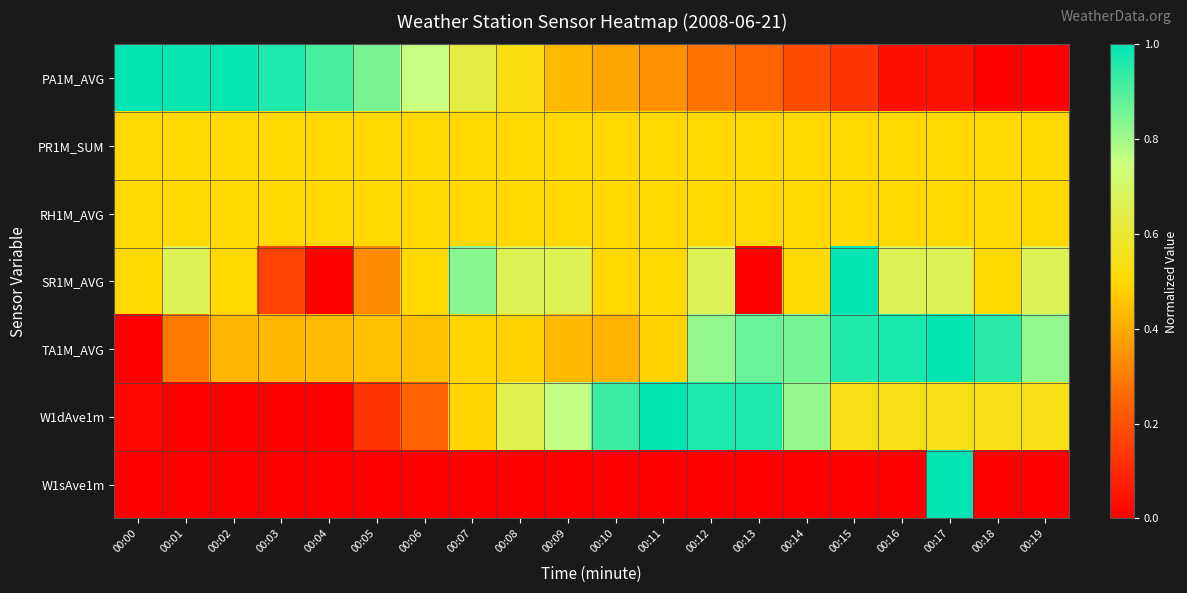

Which category has the lowest value across all series?

00:18